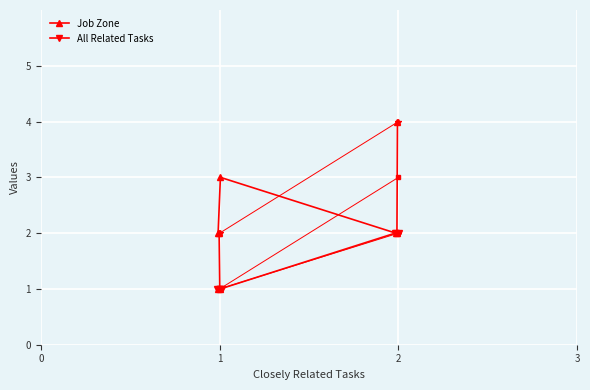

What is the value of the Job Zone point at the 8th from the left?

4